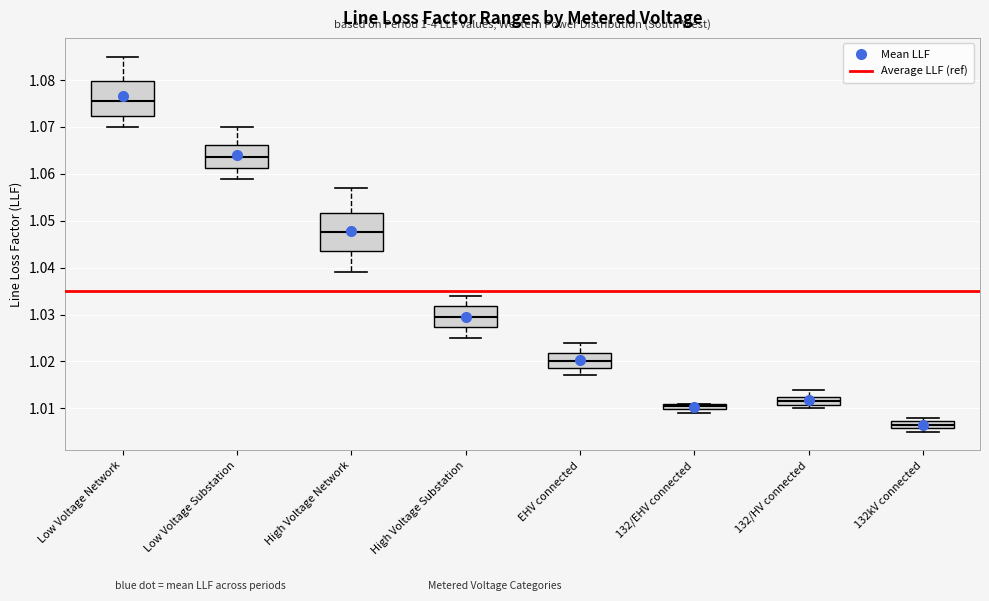

Where does the lower whisker of the box for High Voltage Network end on the y-axis? The values are not printed on the chart, so give them approximately, as read against the axis.

1.039